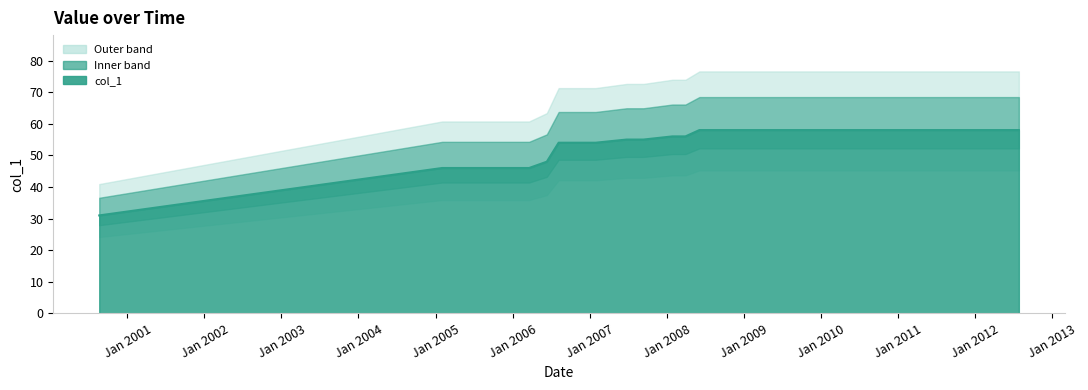

Reading left to right, list all the values displayed in this chart.

31	46	46	46	46	46	48	54	54	54	55	55	56	56	58	58	58	58	58	58	58	58	58	58	58	58	58	58	58	58	58	58	58	58	58	58	58	58	58	58